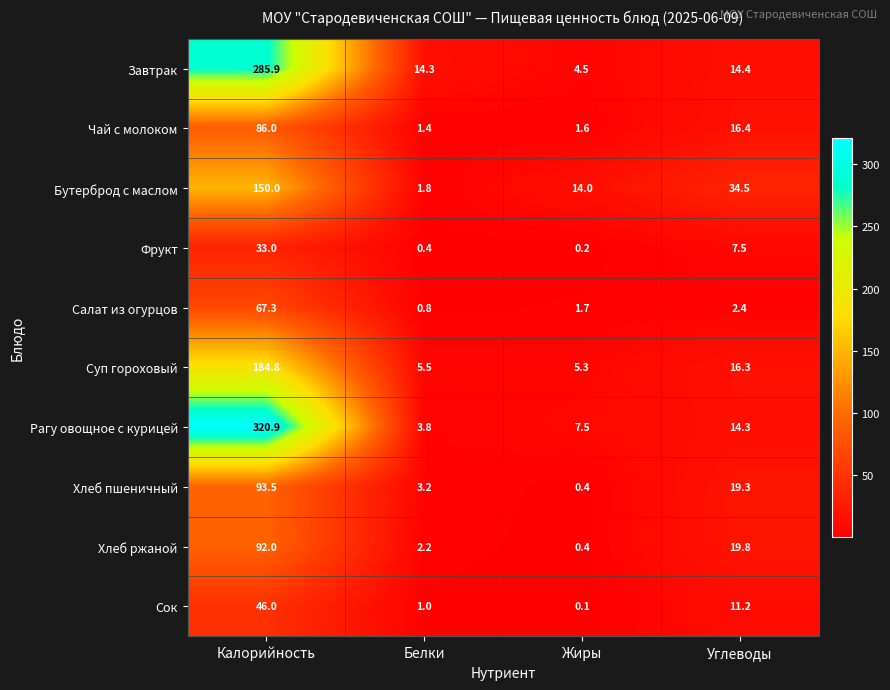

Is it true that Салат из огурцов equals 1.7 at Жиры?

True